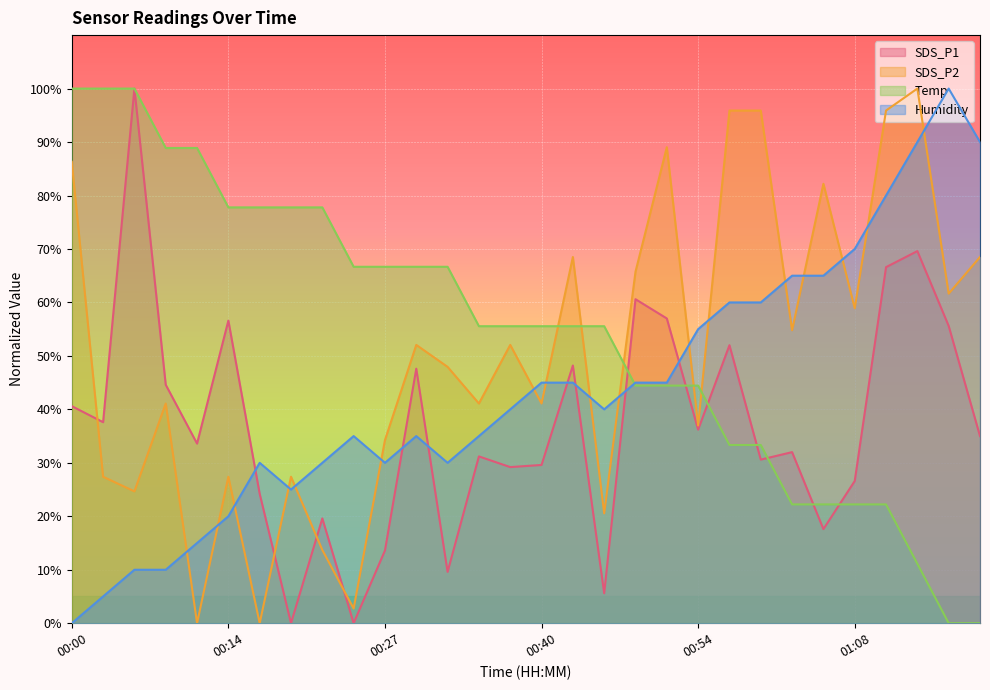

After their last crossing, which series has the higher values: Humidity or SDS_P2?

Humidity